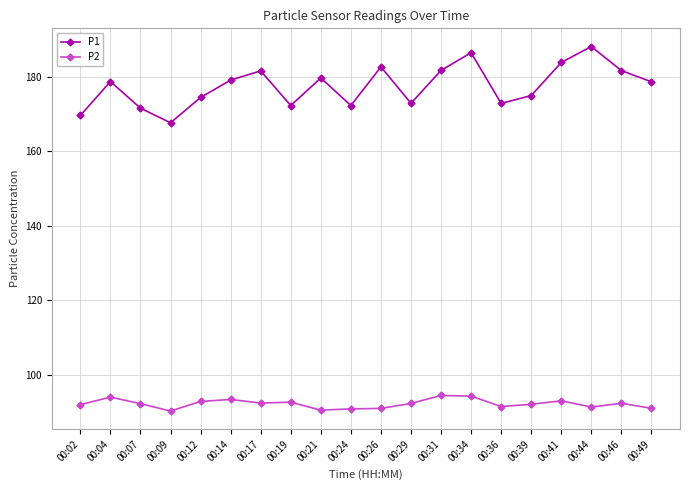

Which series has the largest total across all categories?

P1